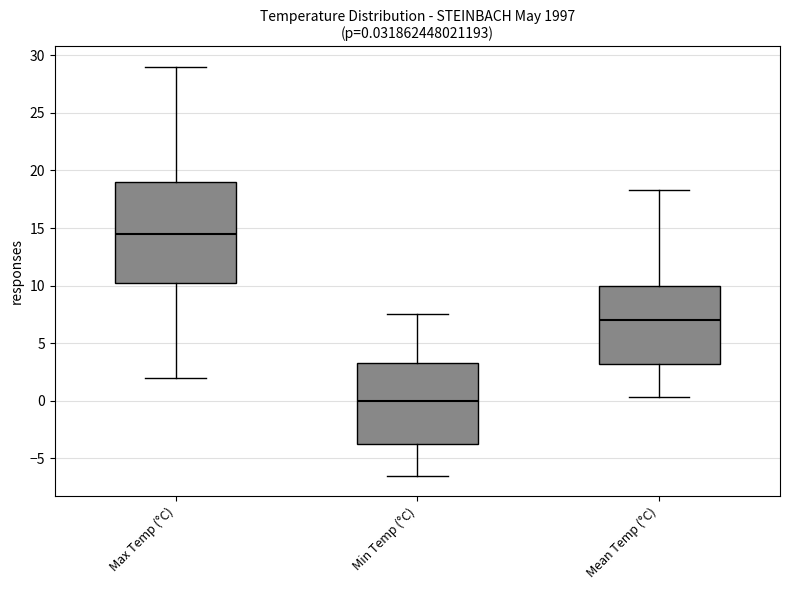

Which box's median line is the highest?

Max Temp (°C)